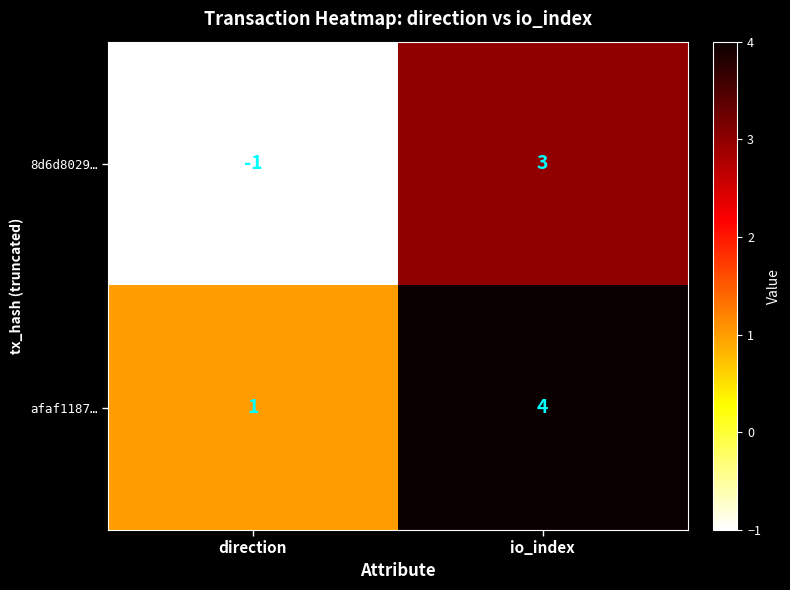

Rank the series by their maximum value, from lowest to highest.

8d6d8029…, afaf1187…